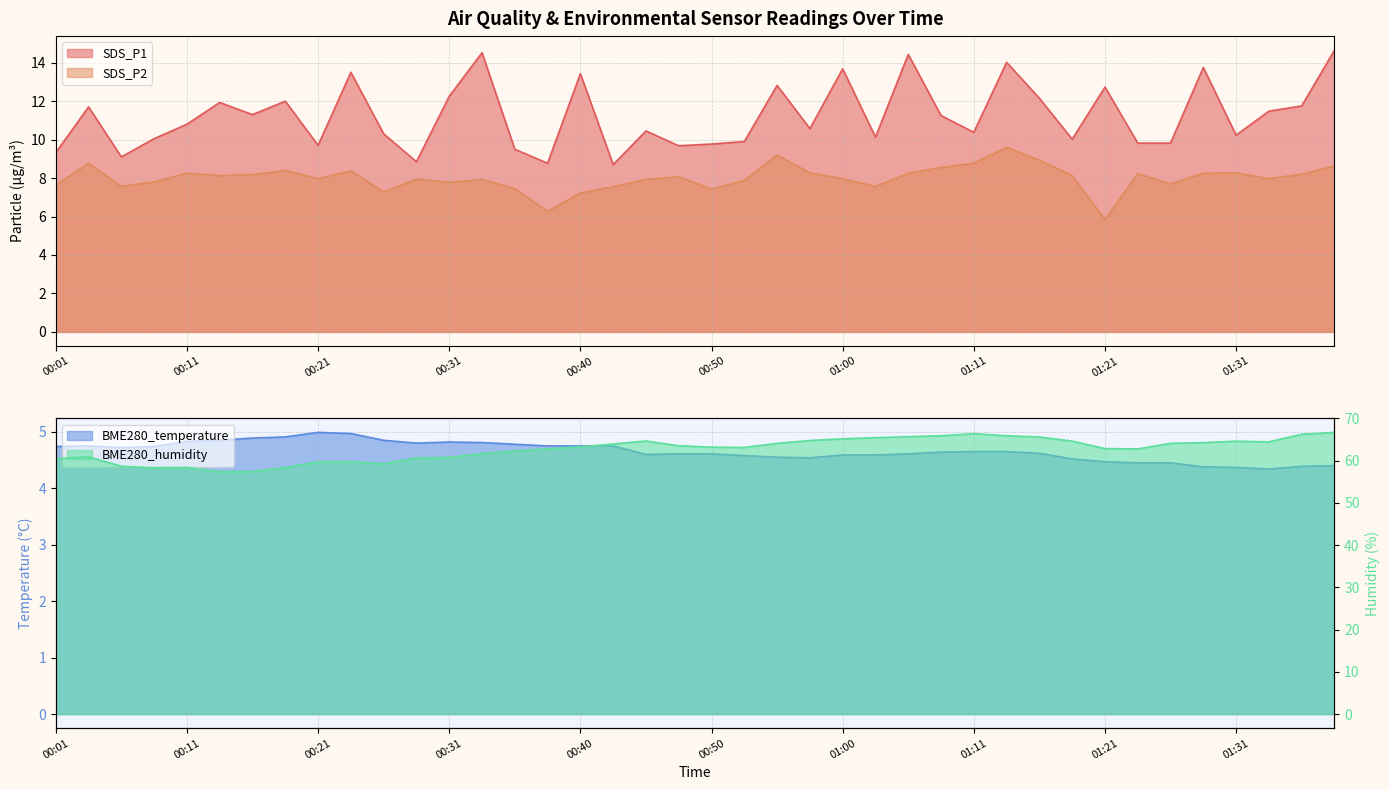

What is the label of the 25th point from the left?

01:00